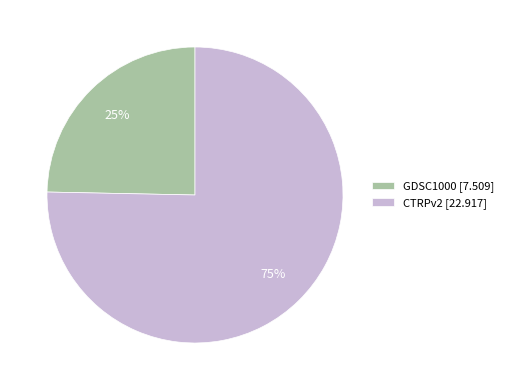

To the nearest percent, what is the combined percentage of CTRPv2 and GDSC1000?

100%